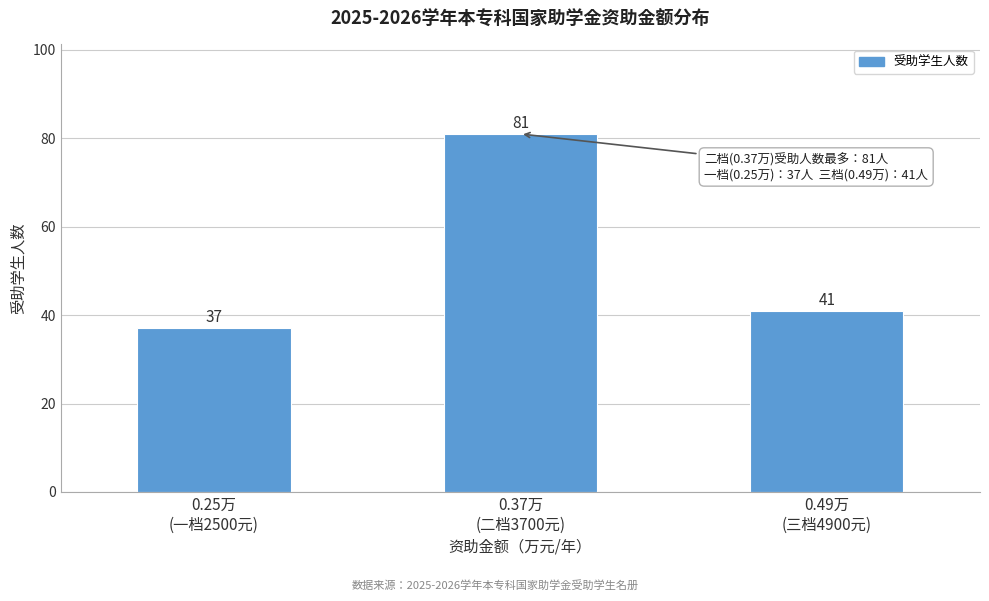

Reading right to left, what are all the values shown in this chart?

41	81	37